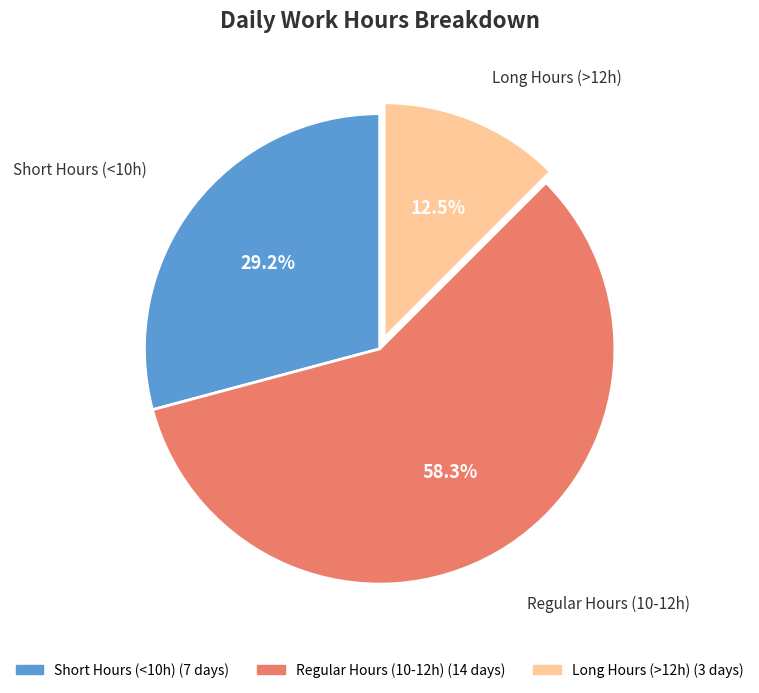

Is there any slice that represents more than half of the pie?

Yes